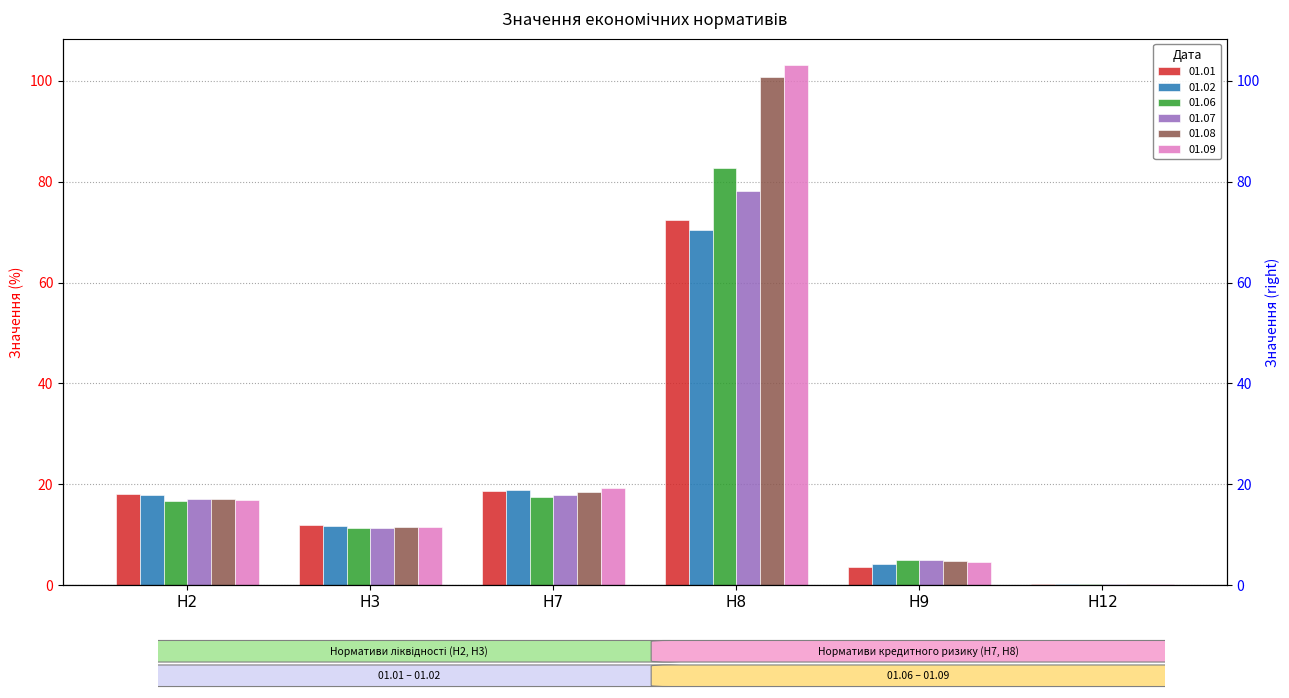

What is the difference between the highest and lowest values at Н12?

0.1